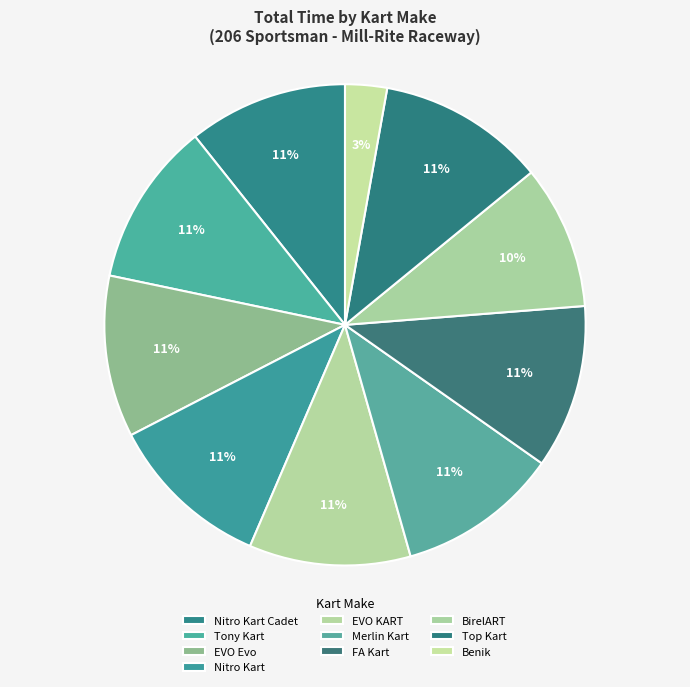

Is there any slice that represents more than half of the pie?

No